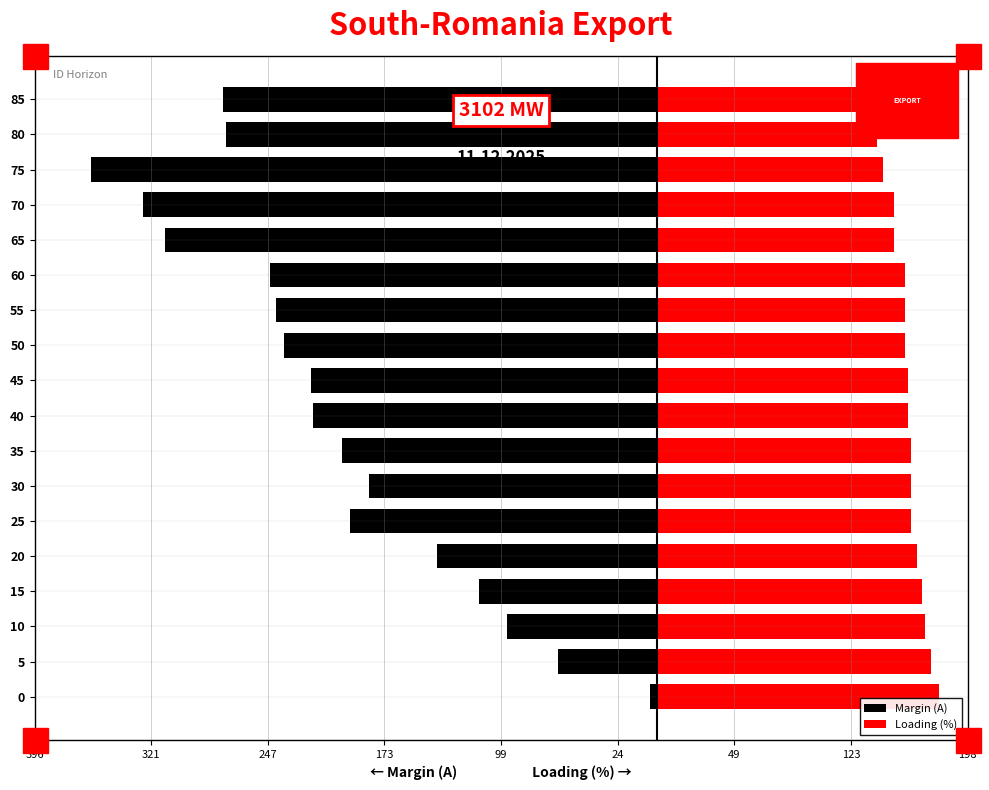

Reading left to right, list all the values displayed in this chart.

Margin (A): -4.0	-63.0	-95.0	-113.0	-140.0	-195.0	-183.0	-200.0	-219.0	-220.0	-237.0	-242.0	-246.0	-313.0	-327.0	-360.0	-274.0	-276.0
Loading (%): 180.0	174.6	171.0	169.2	165.6	162.0	162.0	162.0	160.2	160.2	158.4	158.4	158.4	151.2	151.2	144.0	140.4	140.4